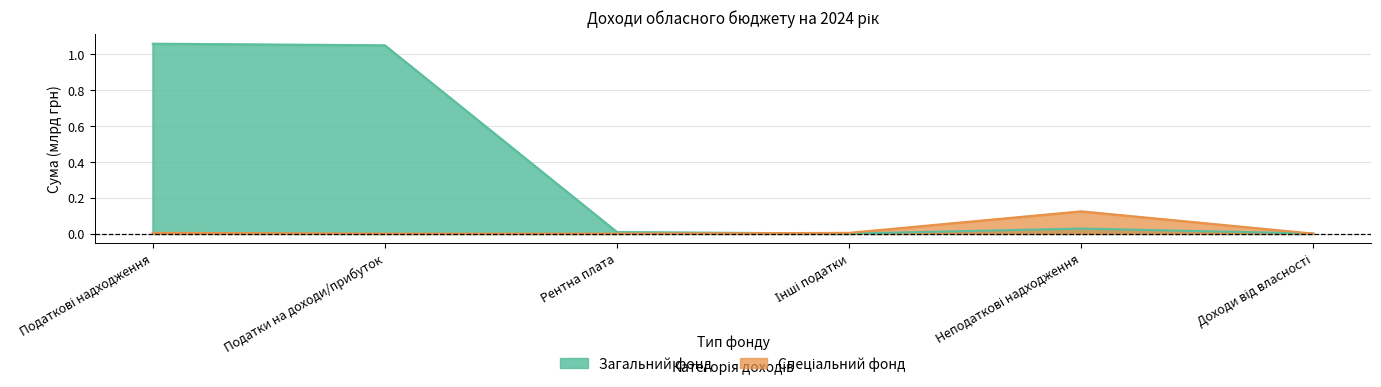

Reading left to right, extract all data points from this chart.

Загальний фонд: 1.1	1.0	0.0	0.0	0.0	0.0
Спеціальний фонд: 0.0	0.0	0.0	0.0	0.1	0.0